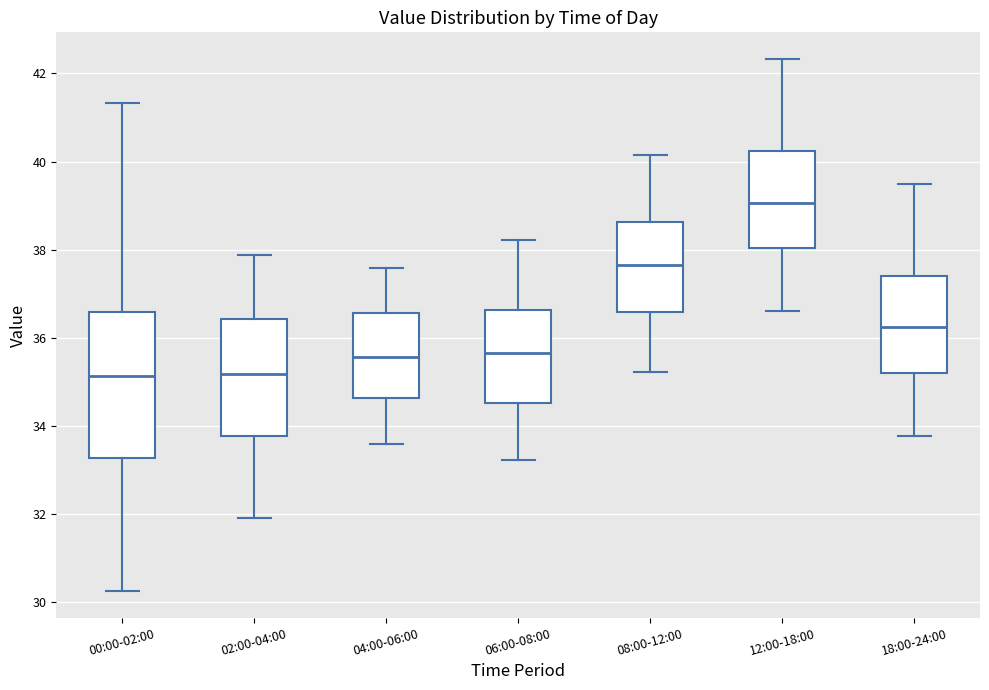

Where does the upper whisker of the box for 02:00-04:00 end on the y-axis? The values are not printed on the chart, so give them approximately, as read against the axis.

37.8